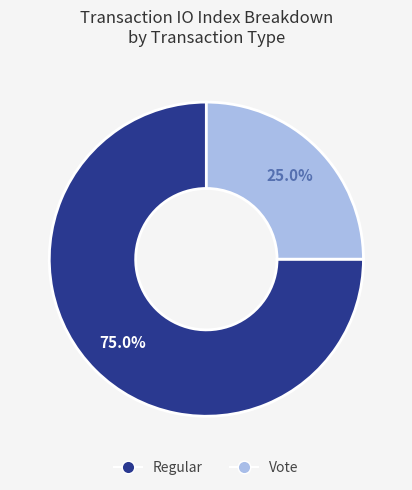

What is the largest slice in the pie chart?

Regular